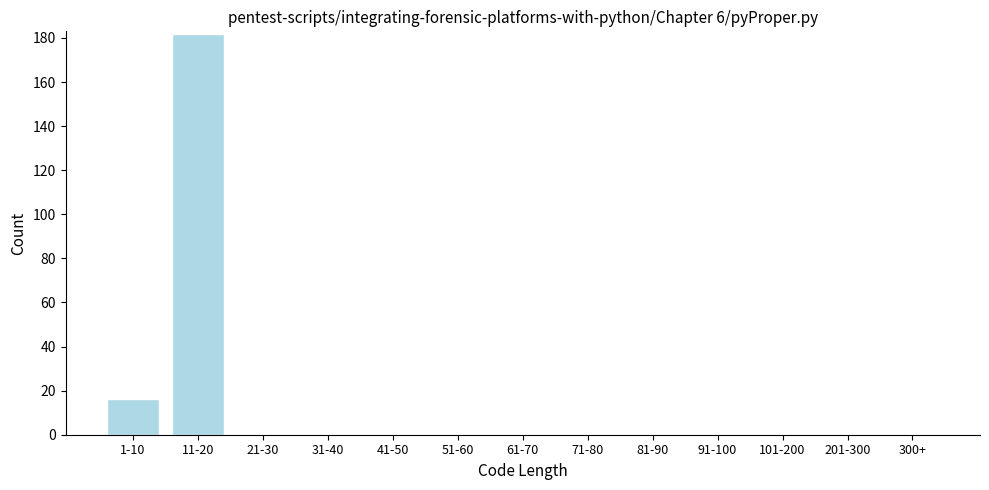

Reading left to right, transcribe all the data shown in this chart.

1-10=16	11-20=182	21-30=0	31-40=0	41-50=0	51-60=0	61-70=0	71-80=0	81-90=0	91-100=0	101-200=0	201-300=0	300+=0